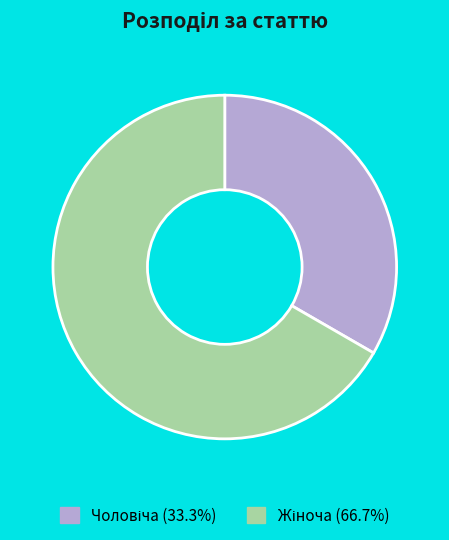

Is there any slice that represents more than half of the pie?

Yes